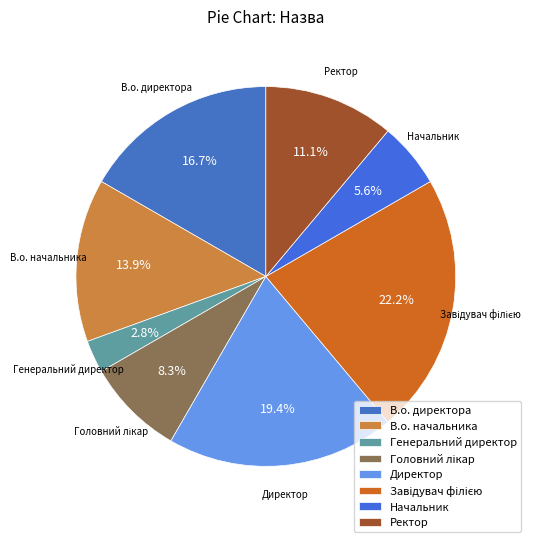

Is the sum of Начальник and В.о. начальника greater than half?

No